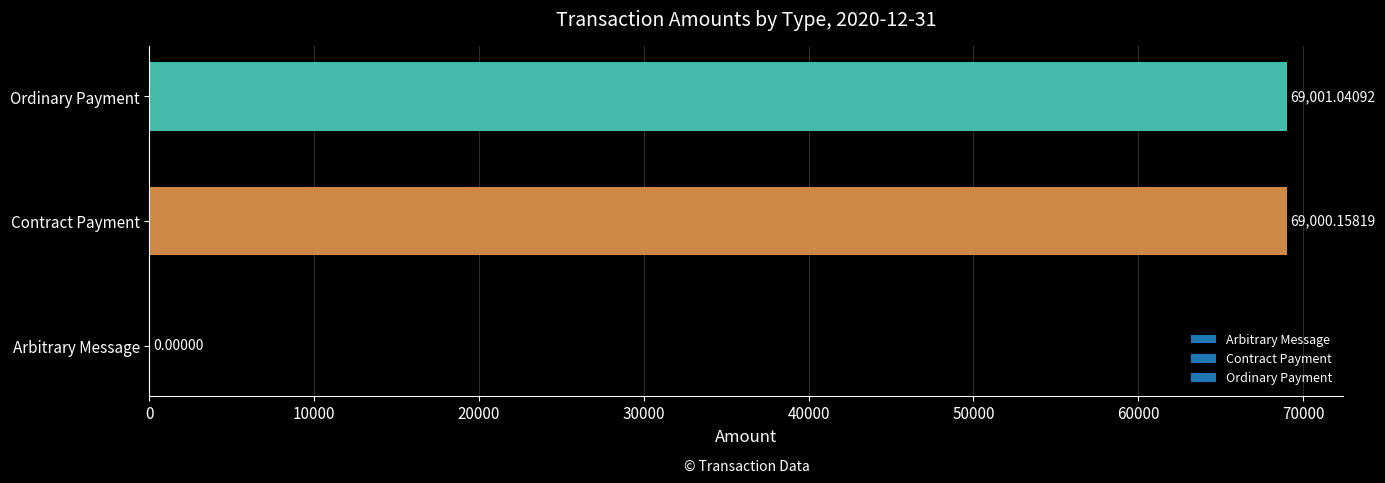

What is the sum of the values at Arbitrary Message and Ordinary Payment?

69001.0